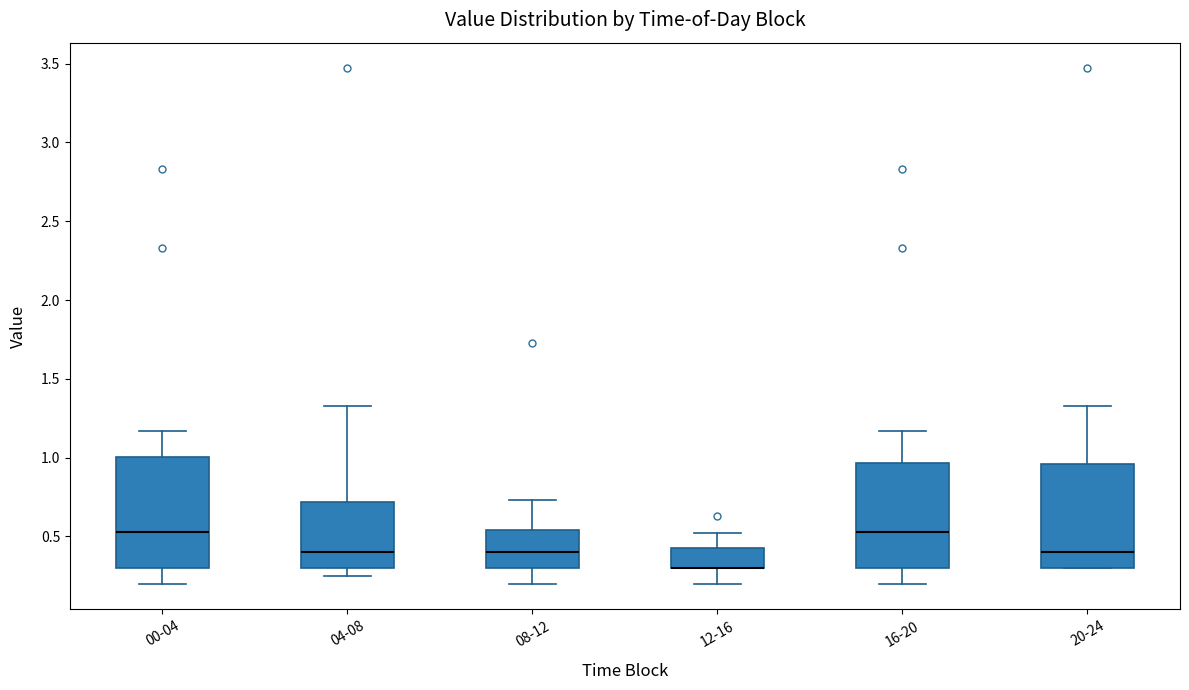

Where is the lower edge of the box for 20-24 on the y-axis? The values are not printed on the chart, so give them approximately, as read against the axis.

0.30